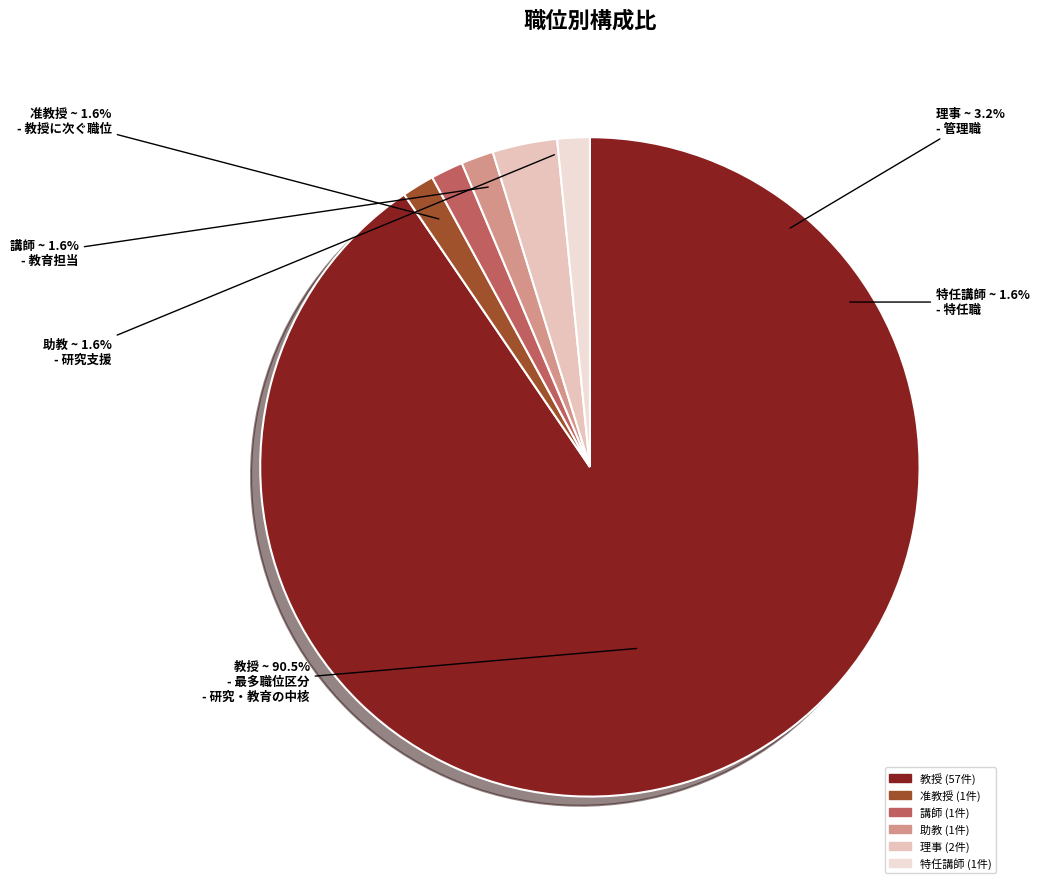

What percentage do 准教授 and 講師 together represent?

3.2%